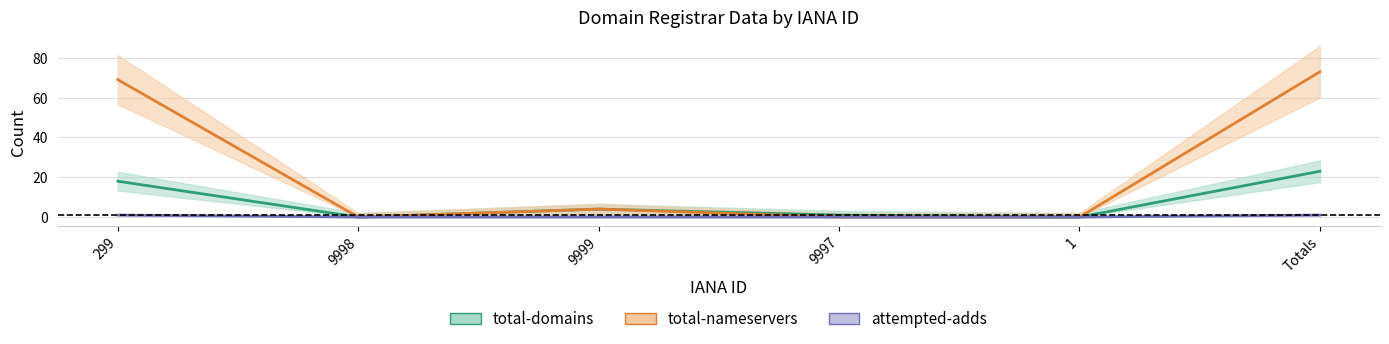

How many distinct data groups are displayed?

3